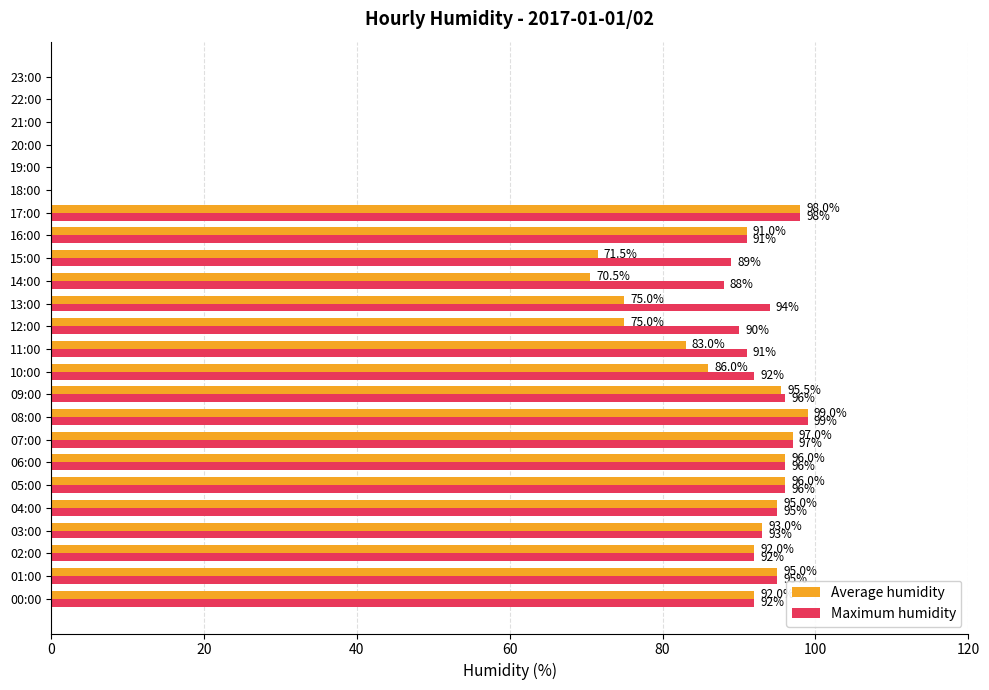

At which category is the sum across all series the highest?

08:00